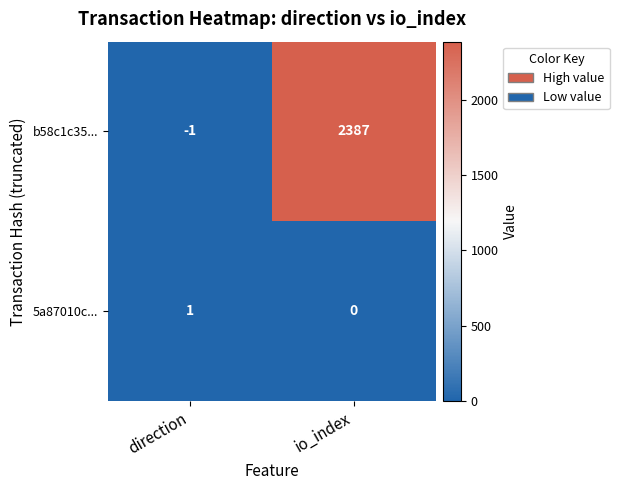

At which category is the sum across all series the highest?

io_index